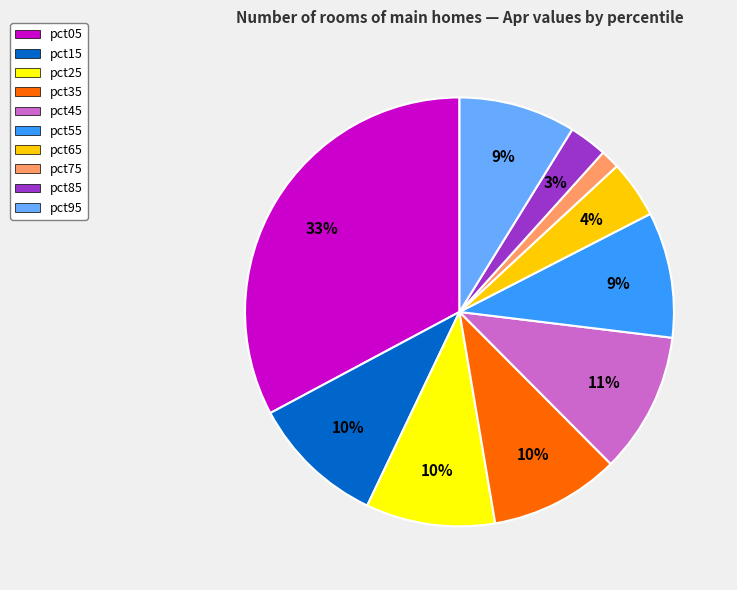

Combined, do pct05 and pct15 account for over 50%?

No